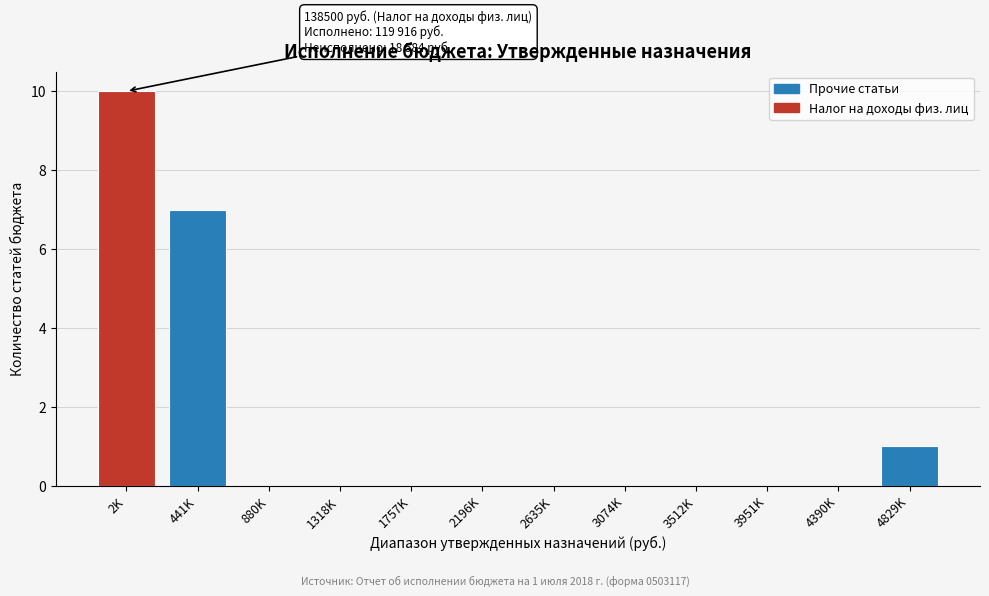

Reading left to right, list all the values displayed in this chart.

2K=10	441K=7	880K=0	1318K=0	1757K=0	2196K=0	2635K=0	3074K=0	3512K=0	3951K=0	4390K=0	4829K=1